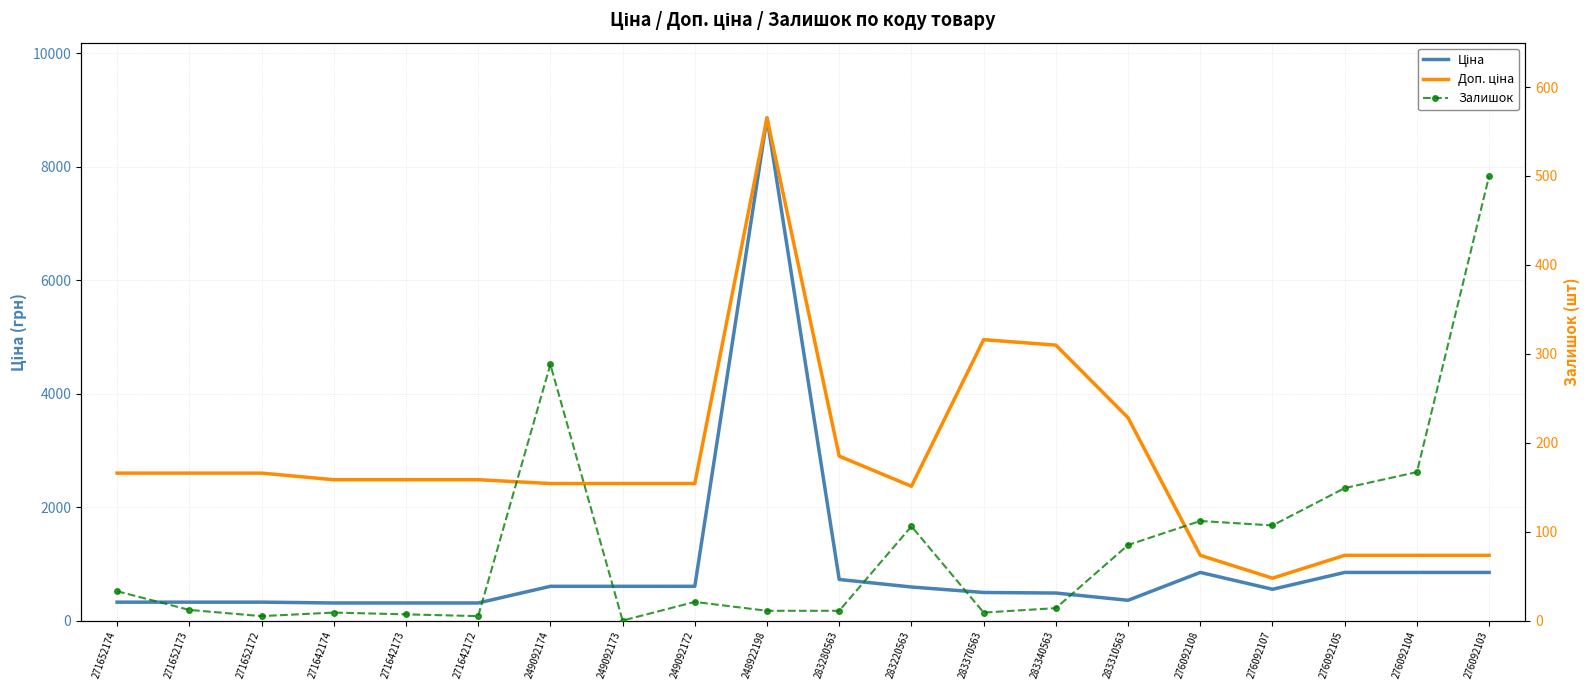

True or false: Ціна has a value of 551.5 at 276092107.

True